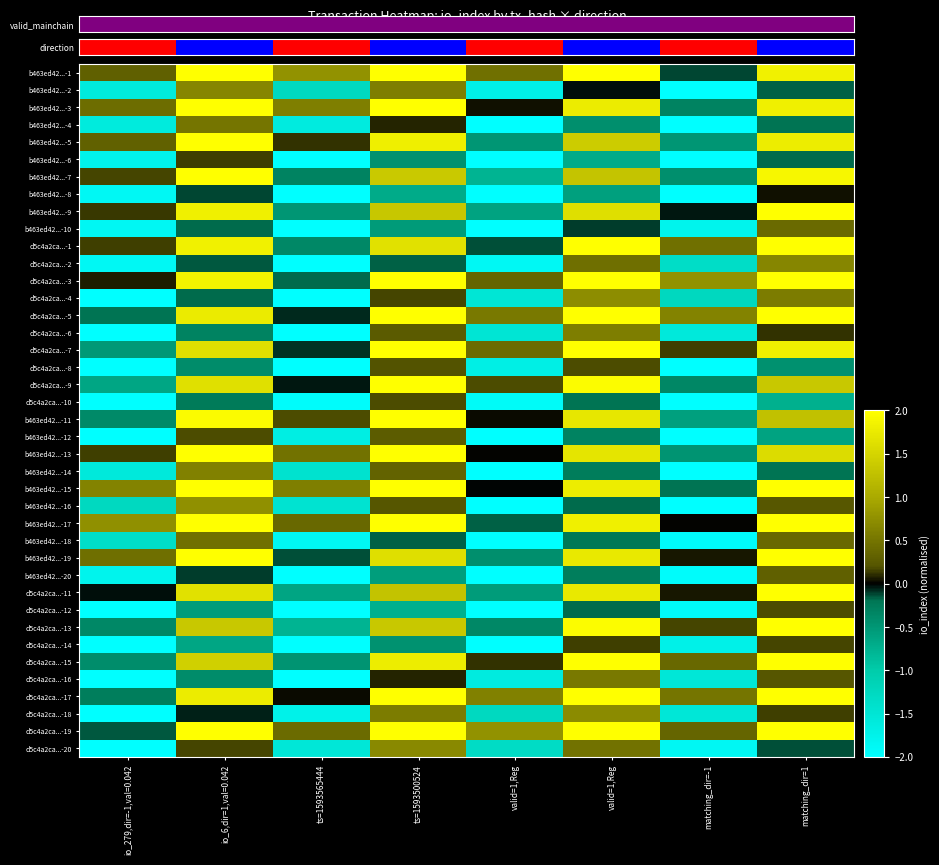

What is the minimum value shown in the chart?

-2.5